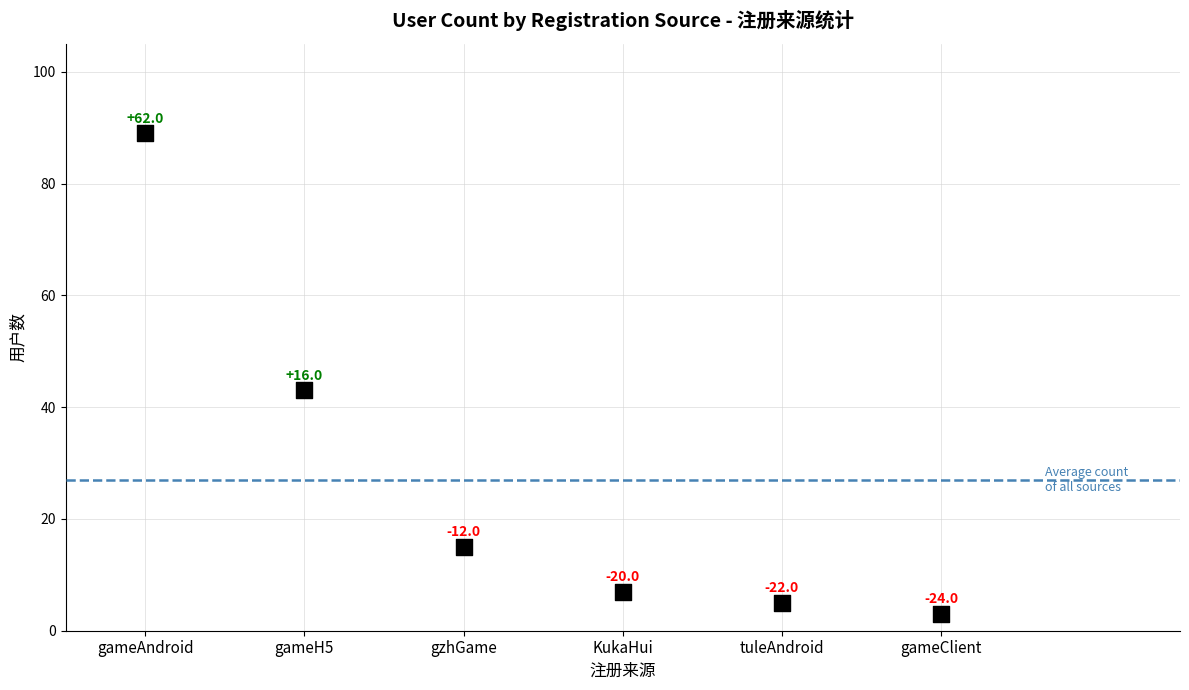

What Y value in the scatter plot is closest to 46?

43